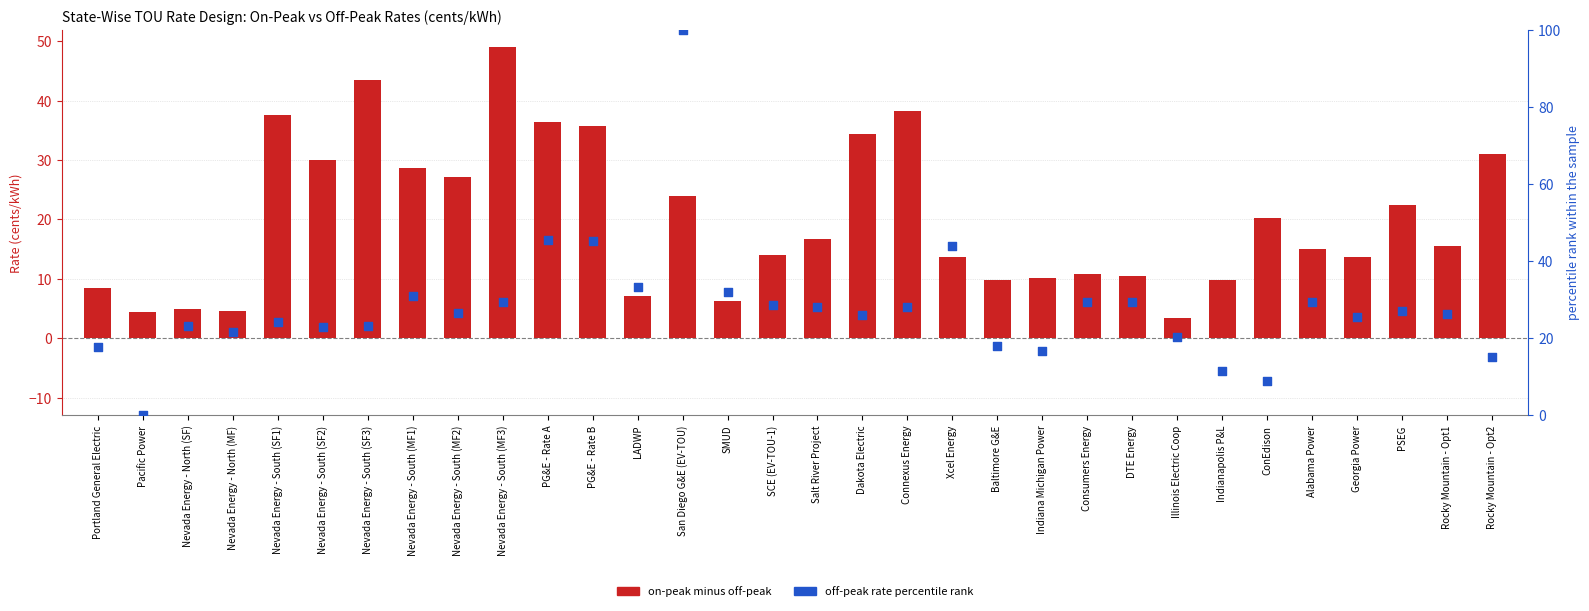

Which series has the widest spread of Y values?

off-peak rate percentile rank